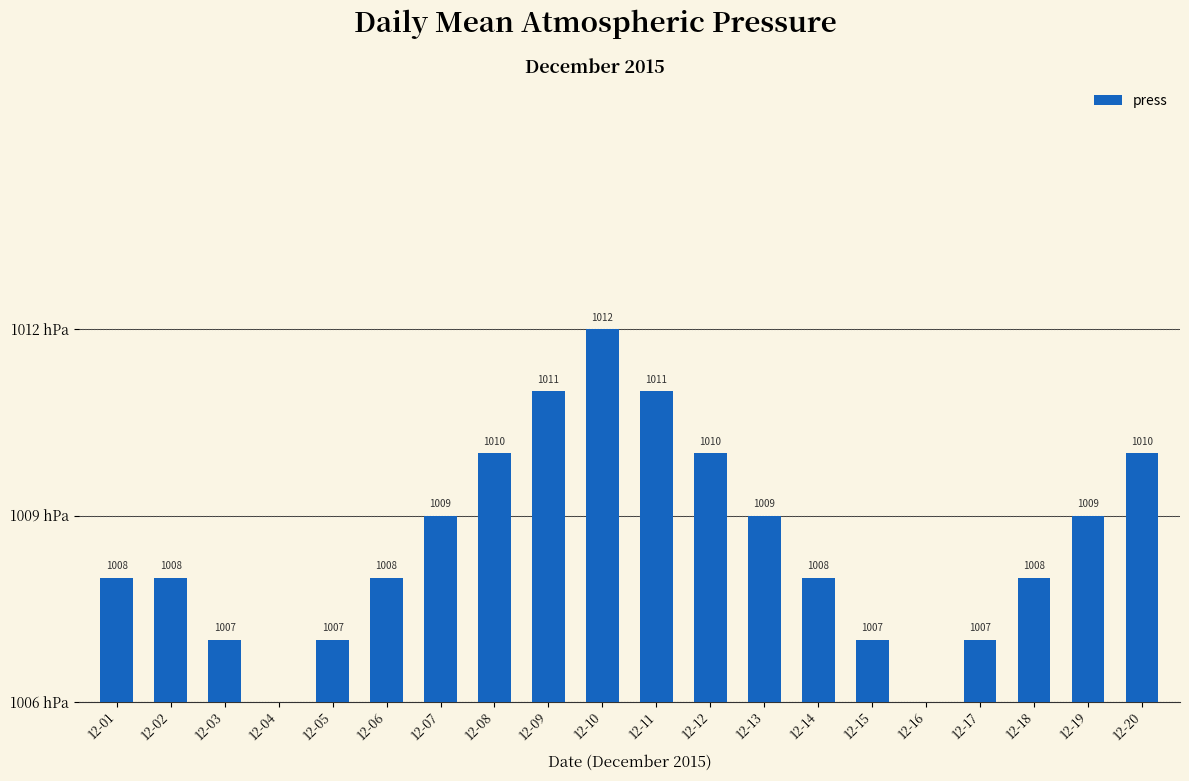

Are the bars horizontal?

No